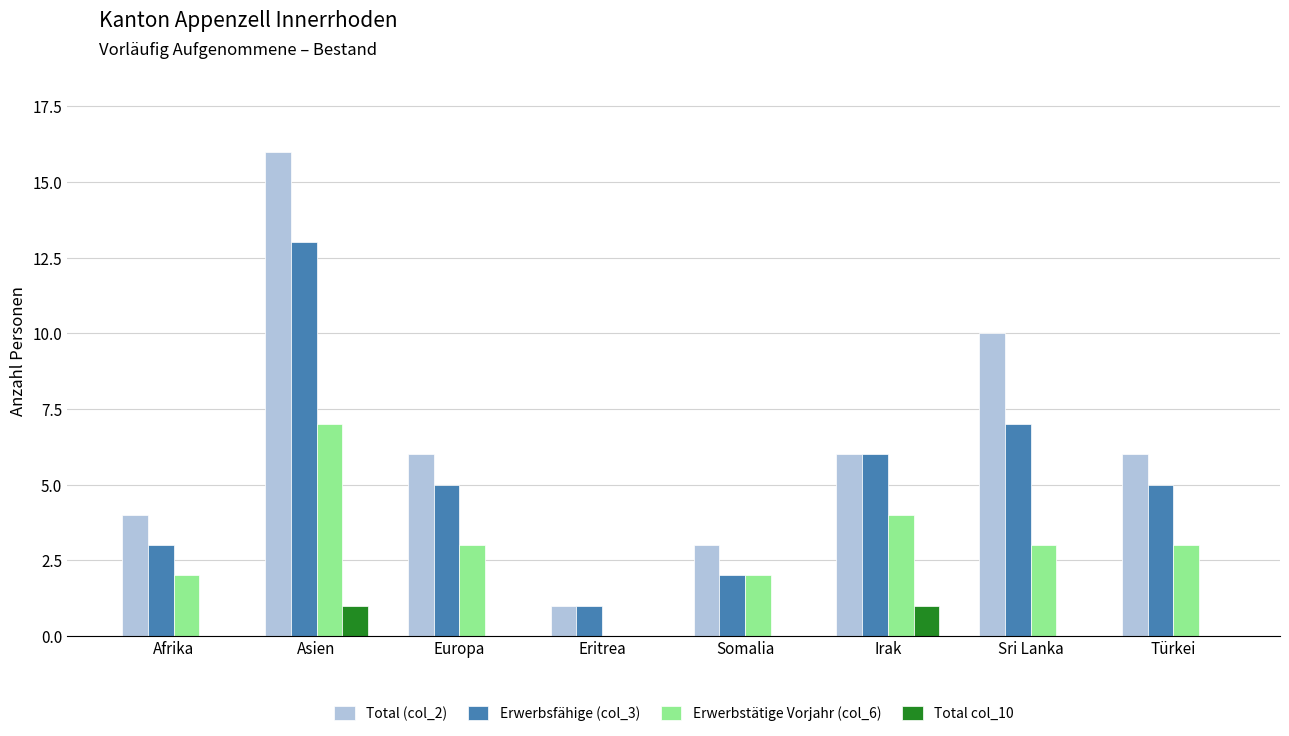

Count the number of categories in the chart.

8